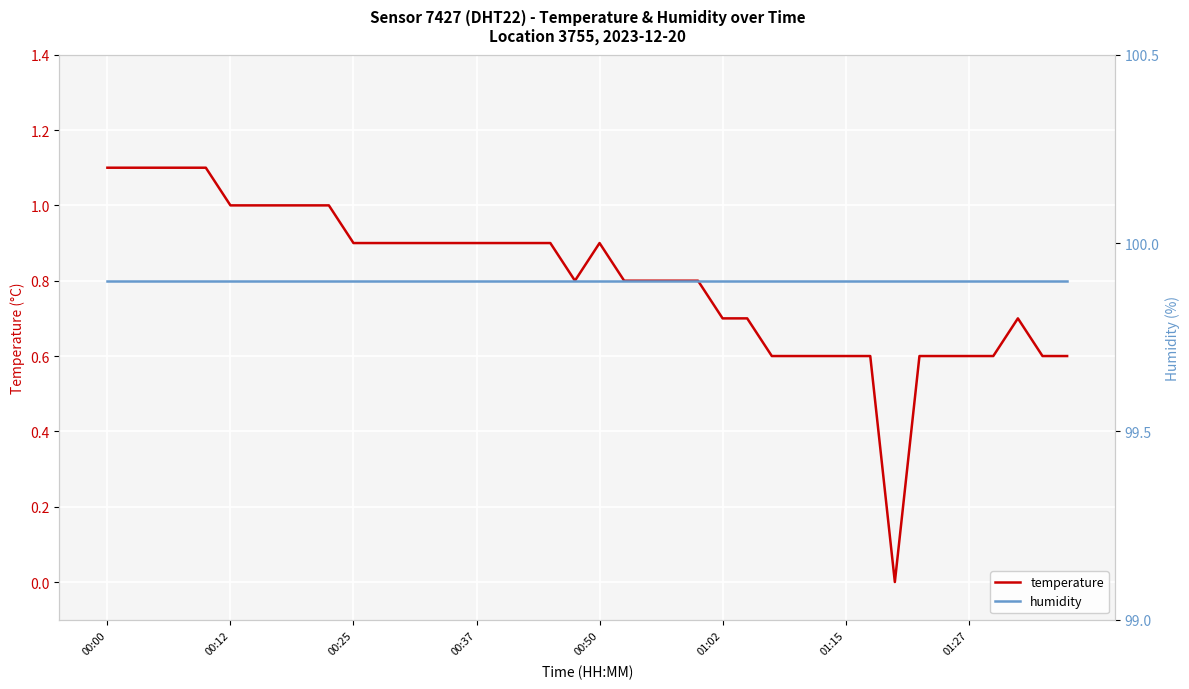

How many positive values does the temperature series have?

39